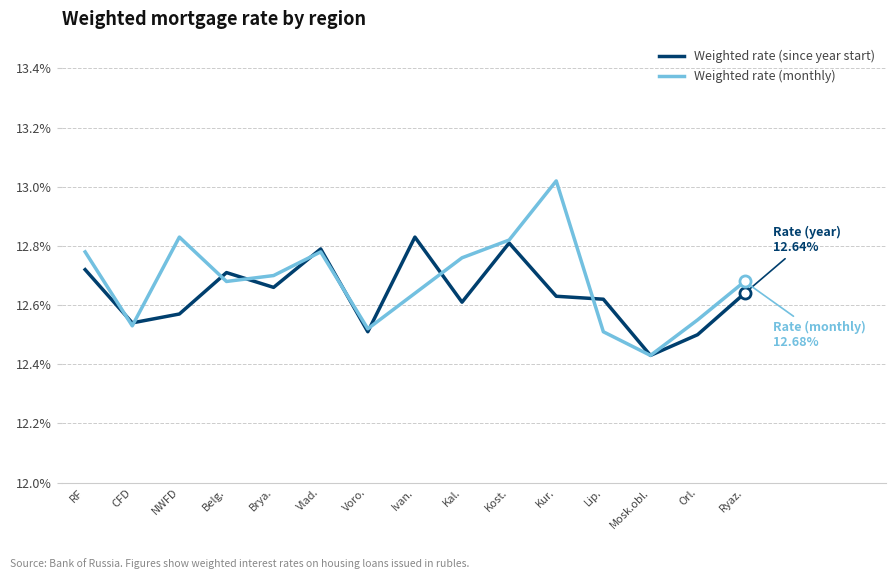

Where is Weighted rate (since year start) nearest to the value 12?

Mosk.obl.